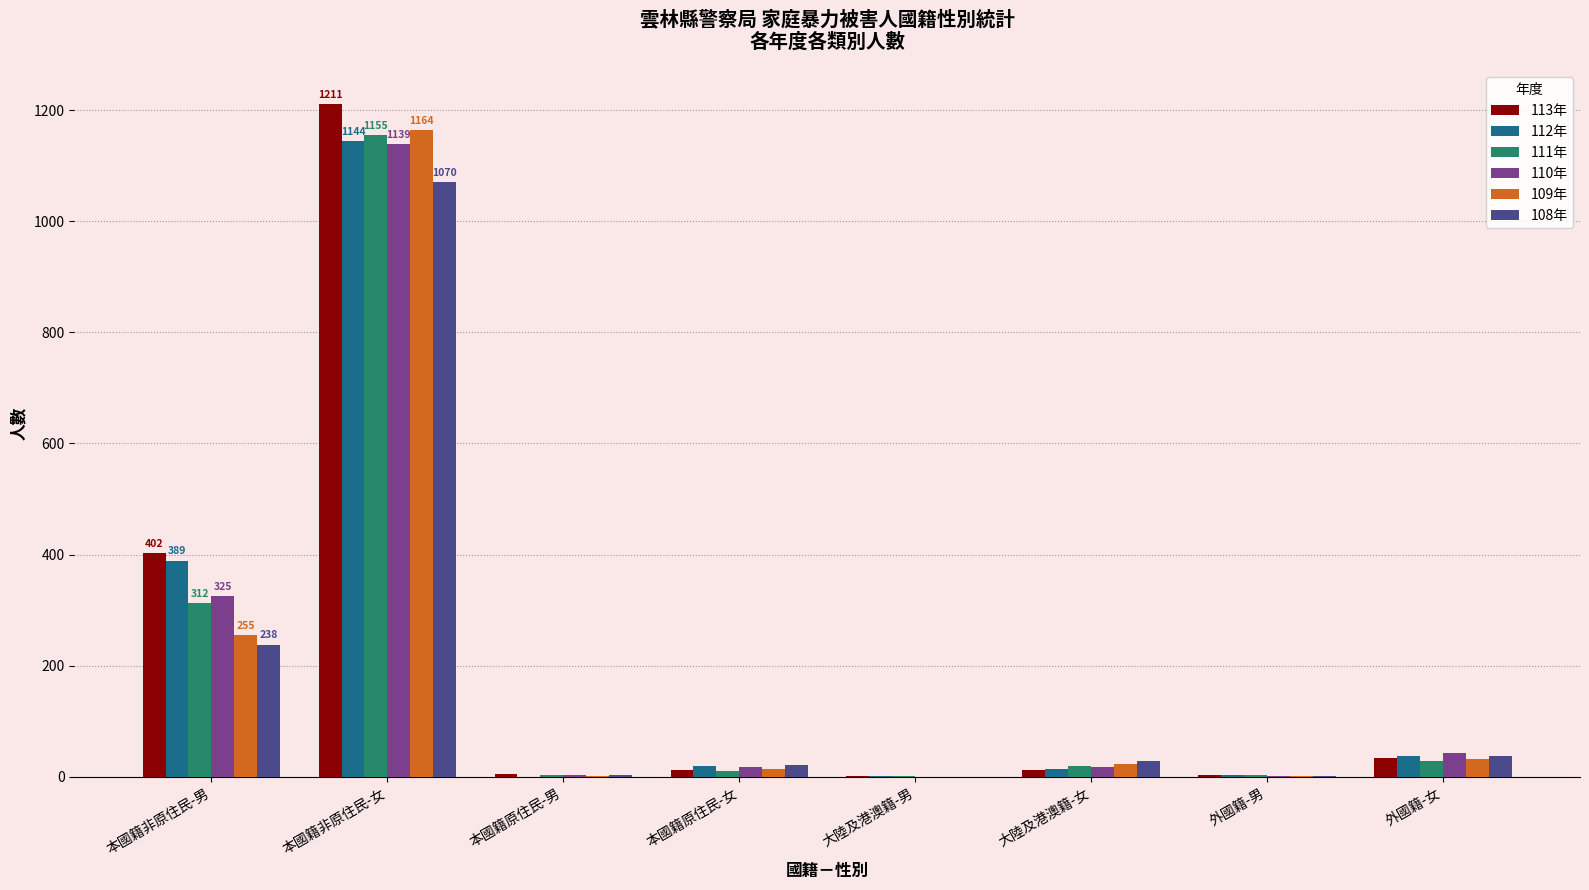

Between 本國籍非原住民-男 and 本國籍非原住民-女, which series saw the biggest shift?

109年